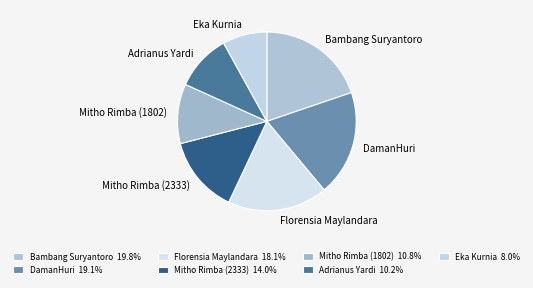

Count the number of slices in the pie.

7